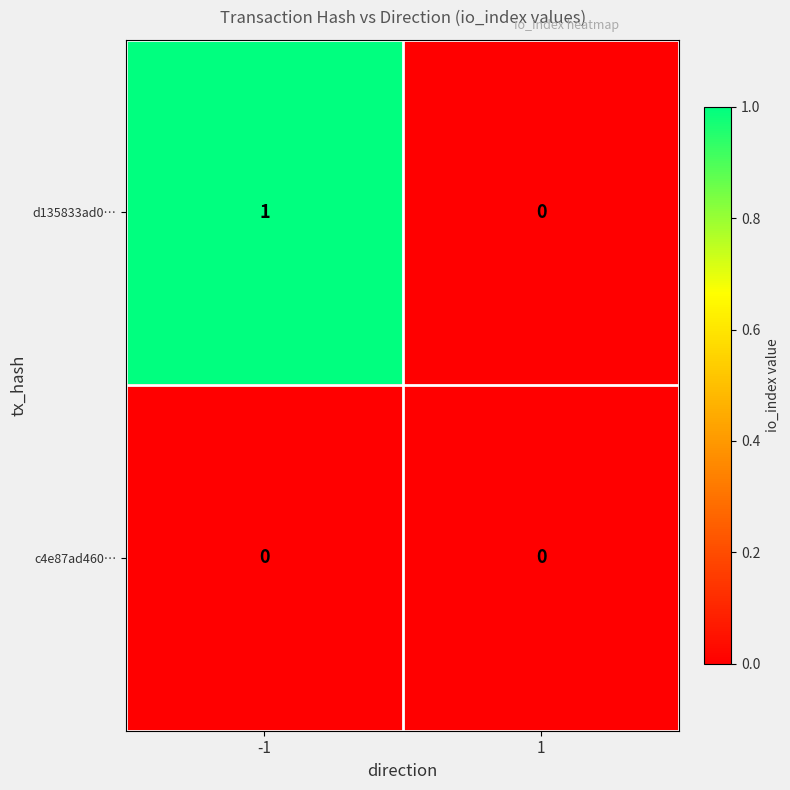

Rank the series by their maximum value, from highest to lowest.

d135833ad0…, c4e87ad460…